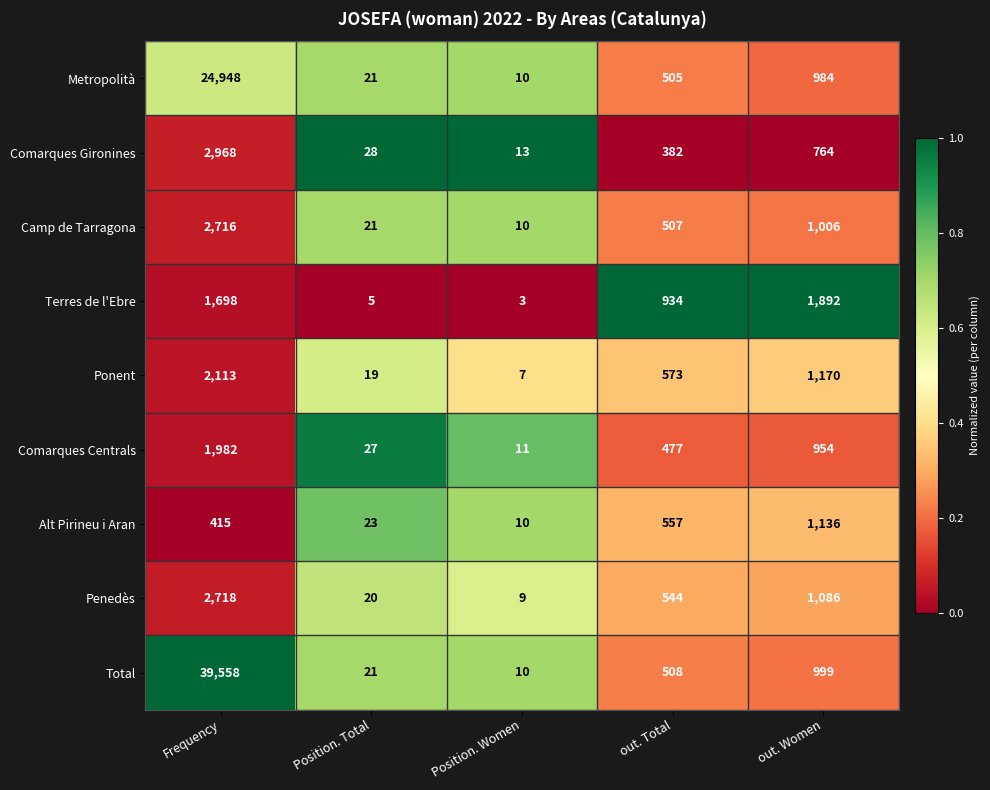

How many distinct data groups are displayed?

9